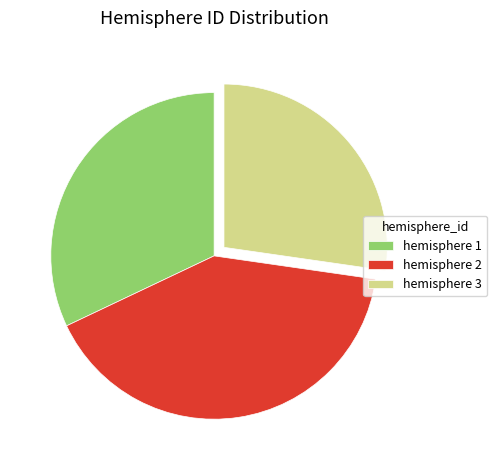

How many slices are in this pie chart?

3